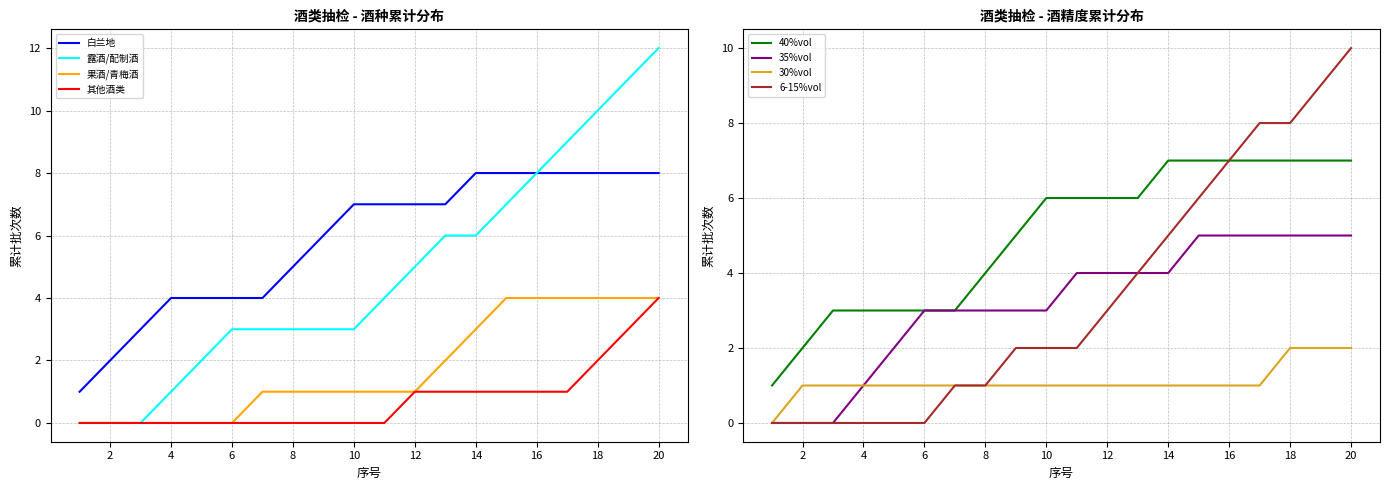

True or false: 果酒/青梅酒 and 白兰地 intersect in this chart.

False